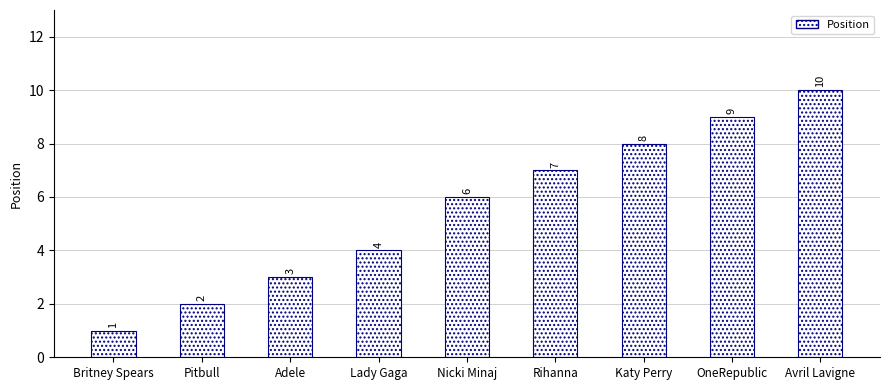

Reading left to right, transcribe all the data shown in this chart.

Britney Spears=1	Pitbull=2	Adele=3	Lady Gaga=4	Nicki Minaj=6	Rihanna=7	Katy Perry=8	OneRepublic=9	Avril Lavigne=10